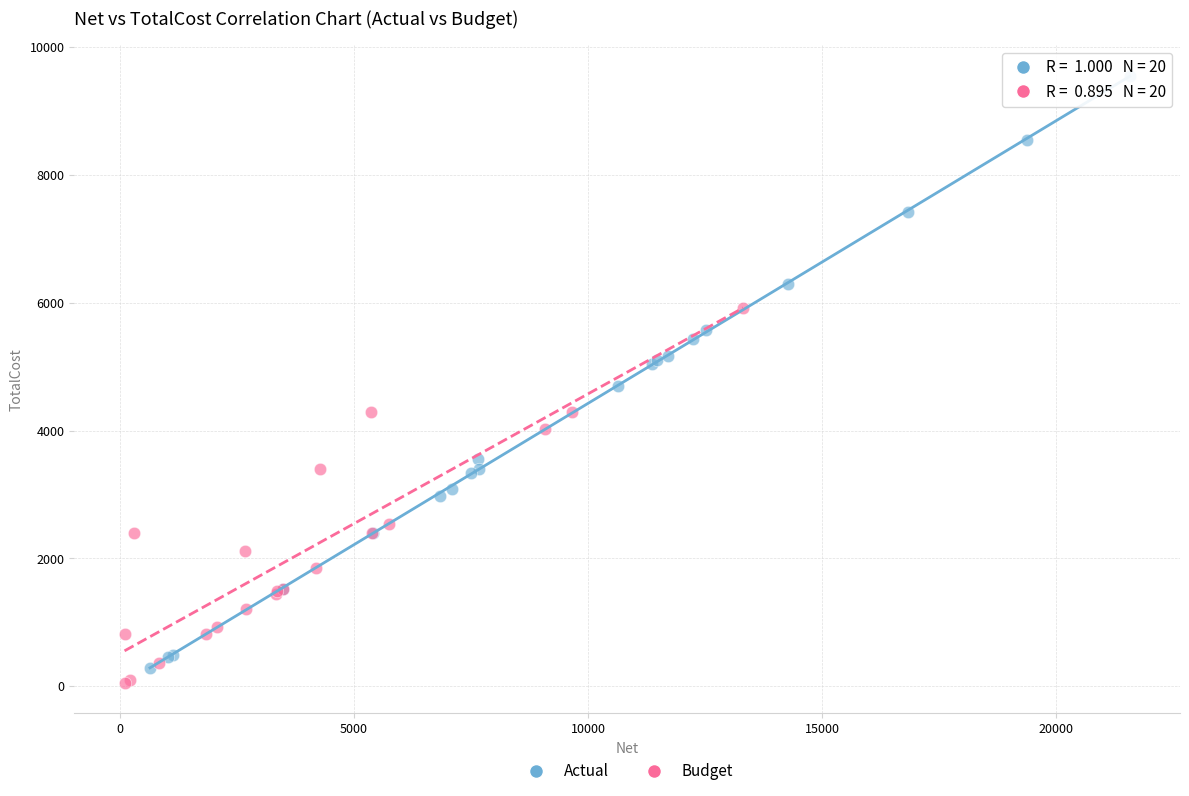

Which series contains the highest Y value?

Actual